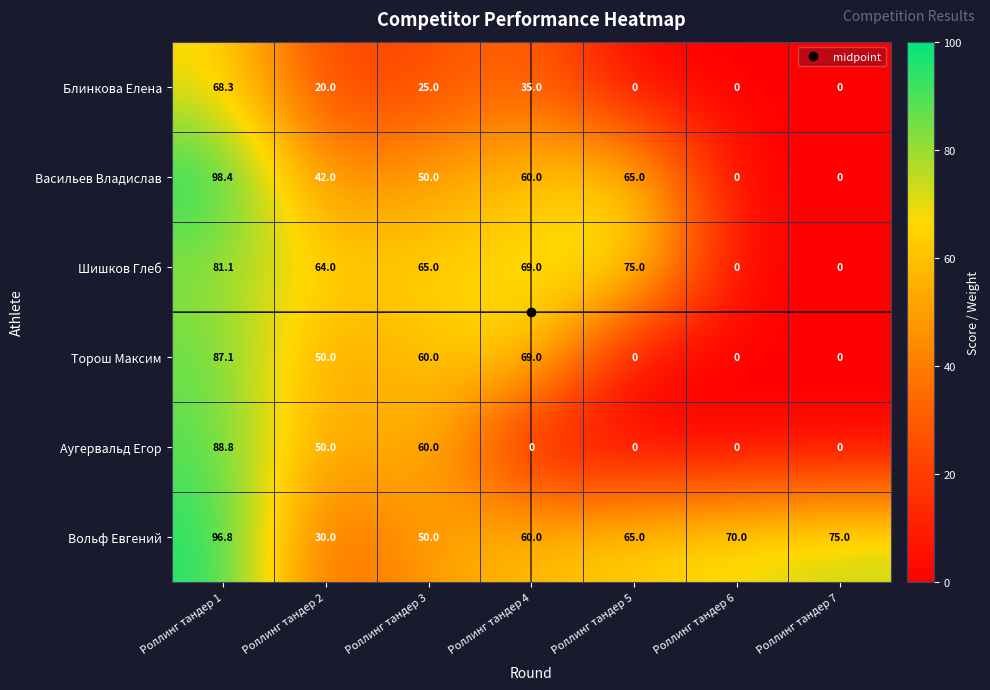

What is the maximum value shown in the chart?

98.4